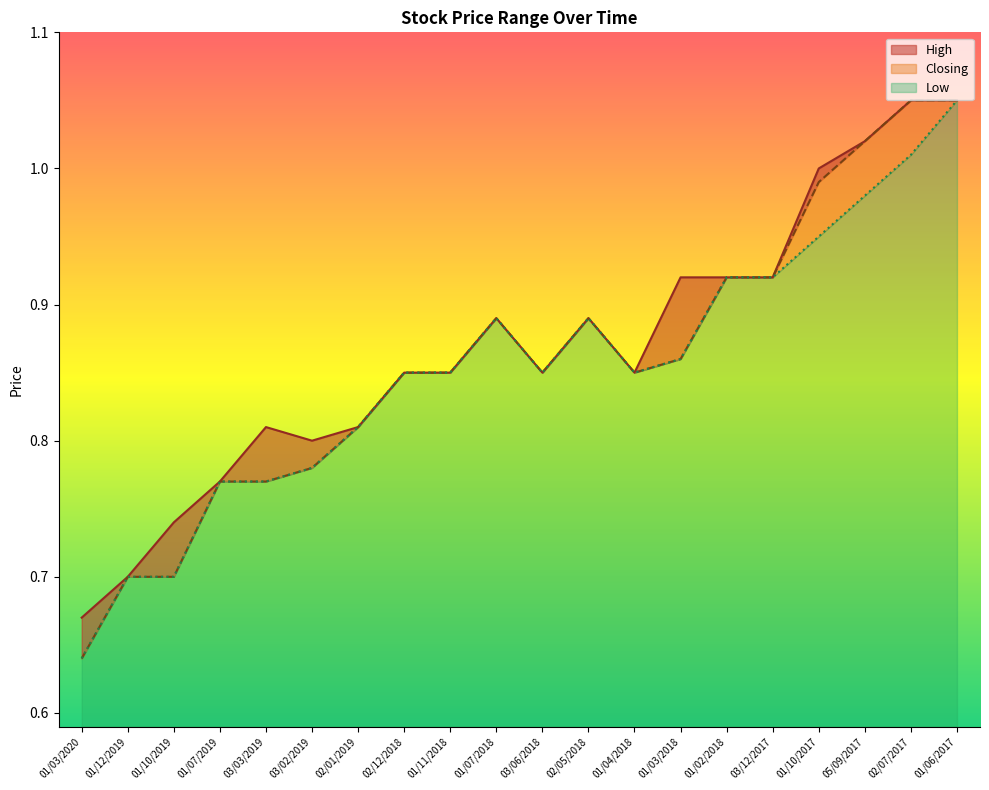

What are all the series names shown in the legend?

High, Closing, Low